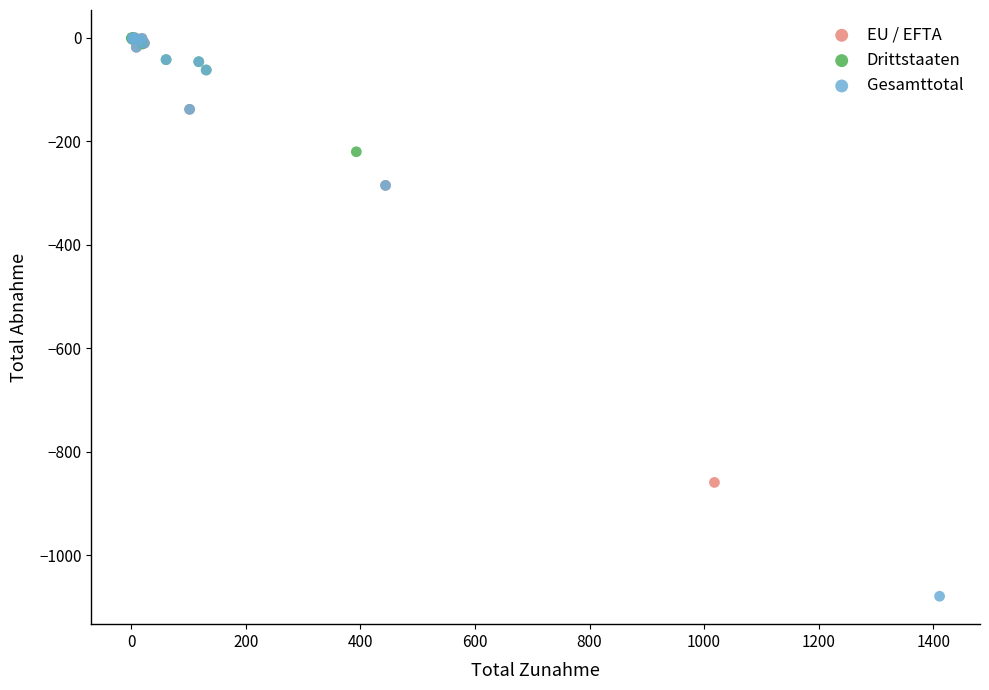

Which series has the largest Y range (max minus min)?

Gesamttotal